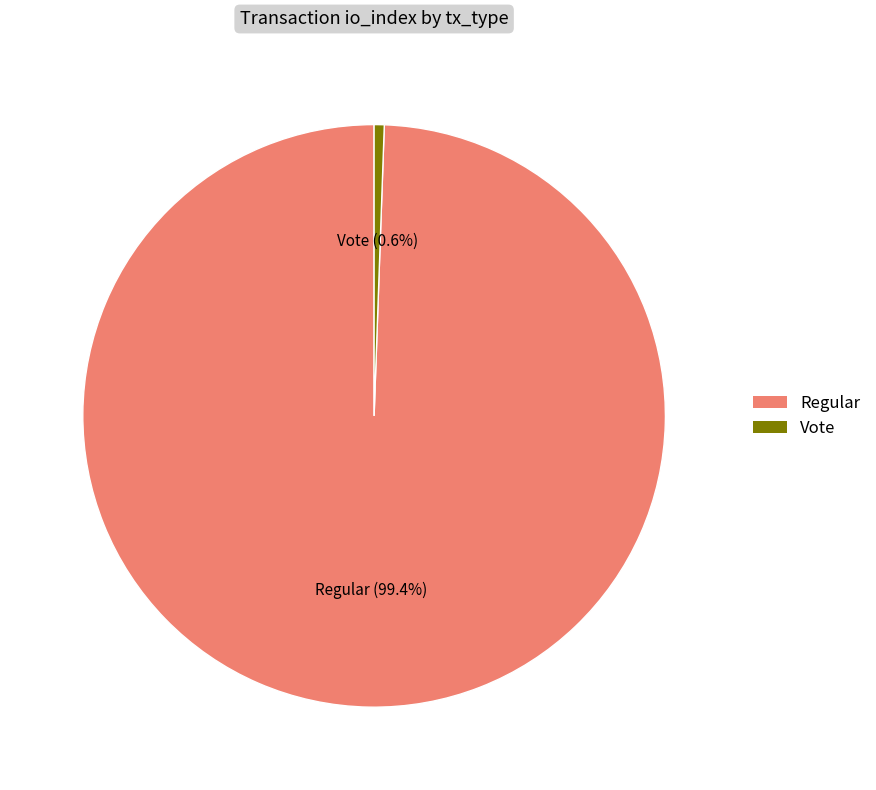

Which slice is the largest?

Regular